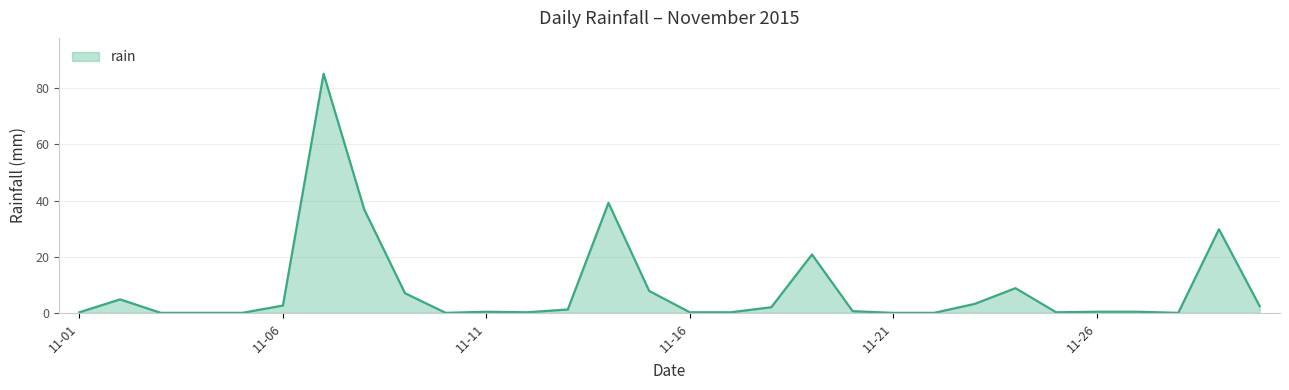

What is the difference between the second highest and second lowest values?

39.2